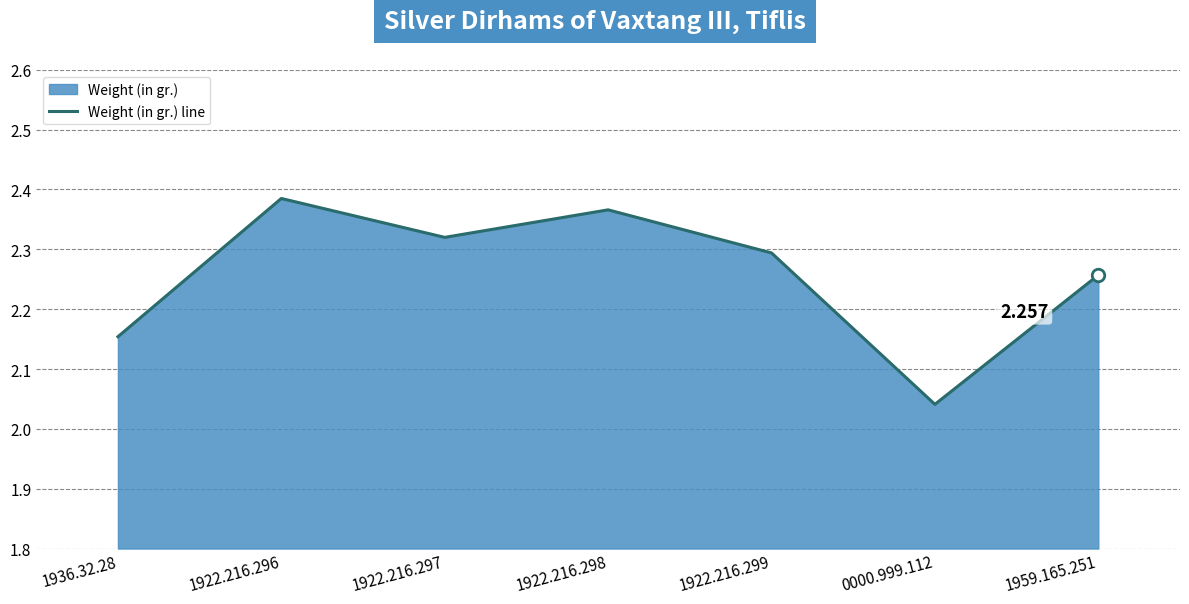

What is the average value?

2.3